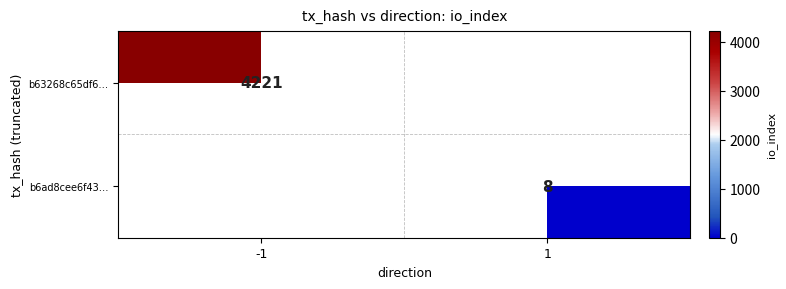

The b63268c65df6… series shows 4221 at -1. True or false?

True